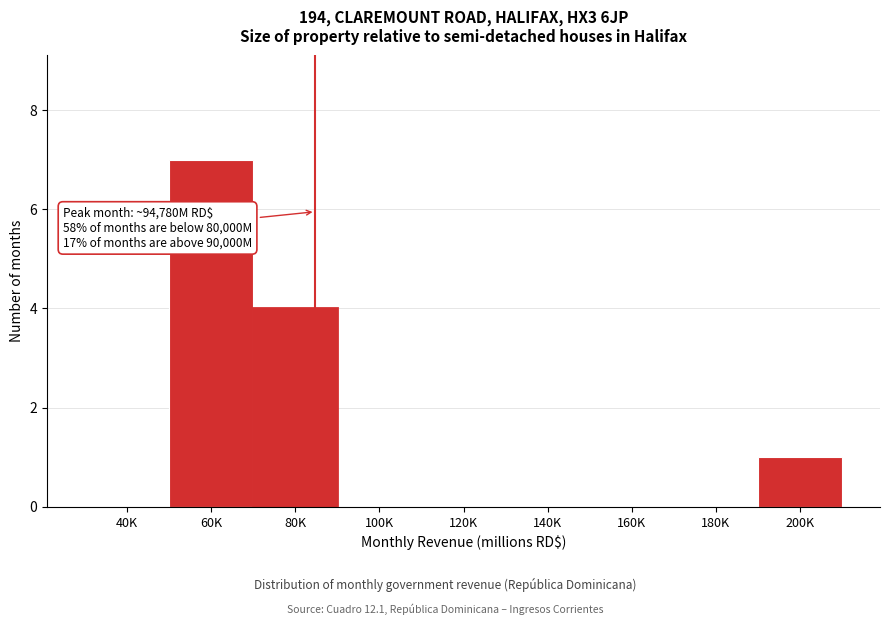

Reading left to right, list all the values displayed in this chart.

40K=0	60K=7	80K=4	100K=0	120K=0	140K=0	160K=0	180K=0	200K=1